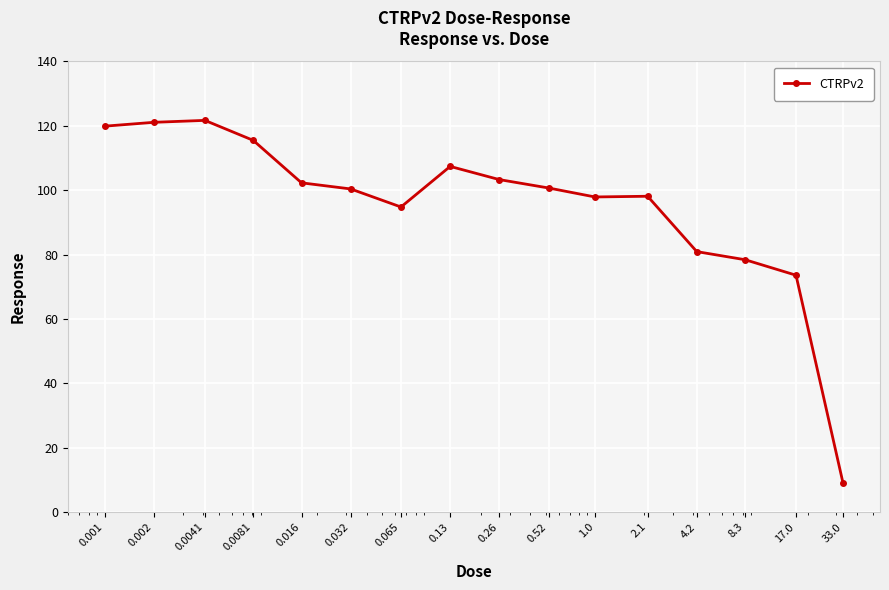

What is the greatest value displayed?

121.7